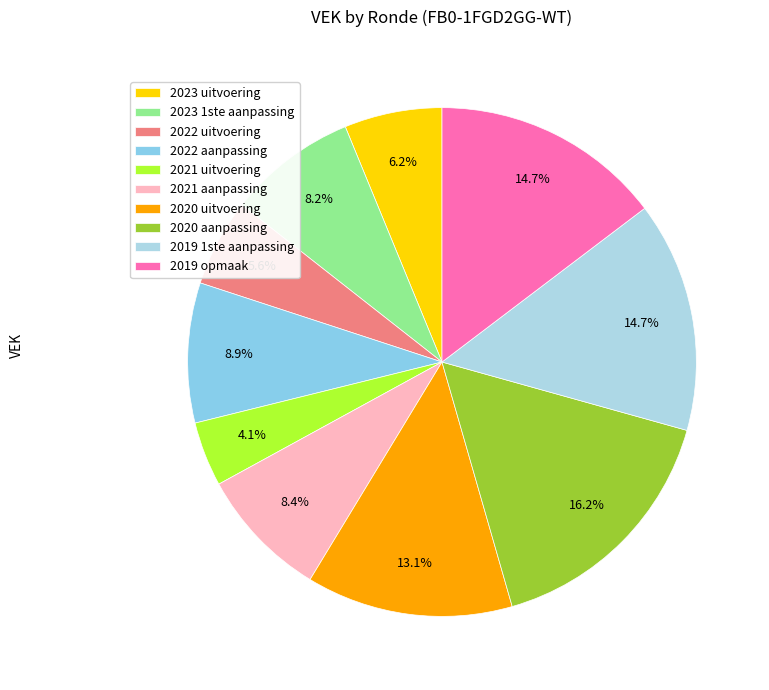

Which has a higher value, 2021 aanpassing or 2022 uitvoering?

2021 aanpassing